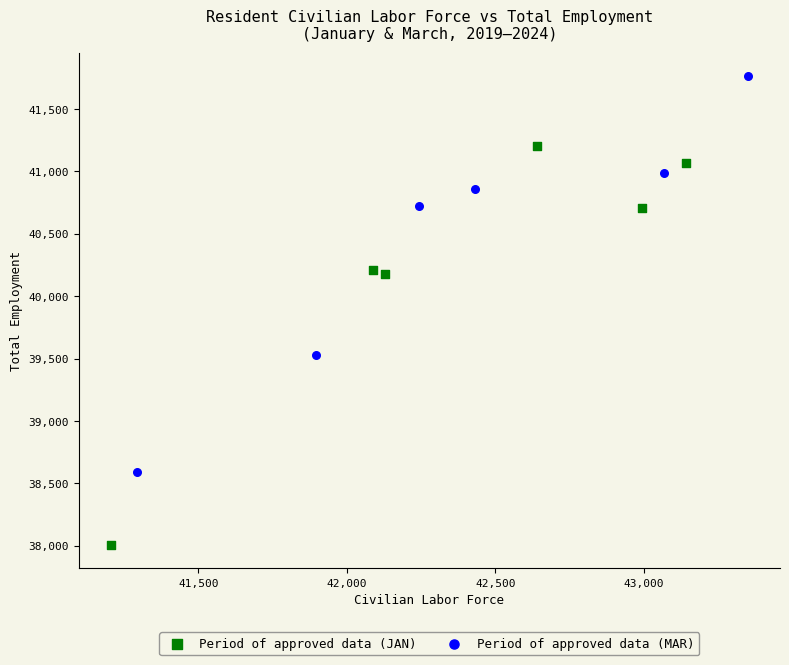

Which series contains the lowest Y value?

Period of approved data (JAN)